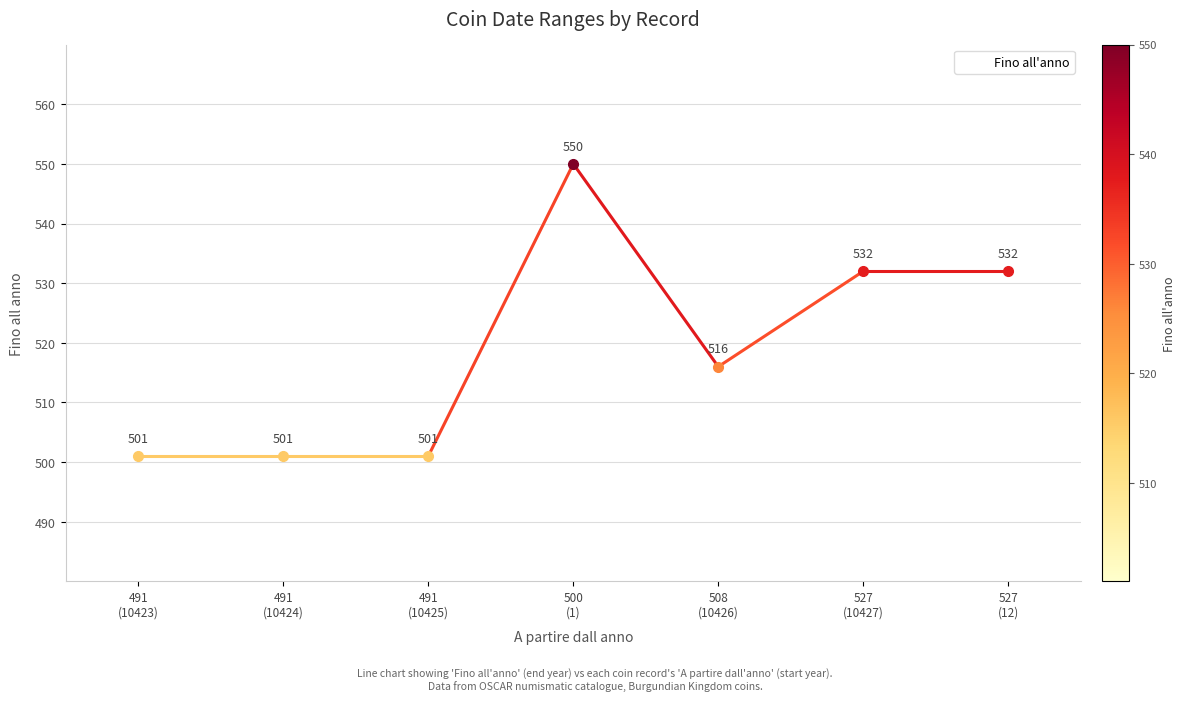

How many series are shown in this chart?

1